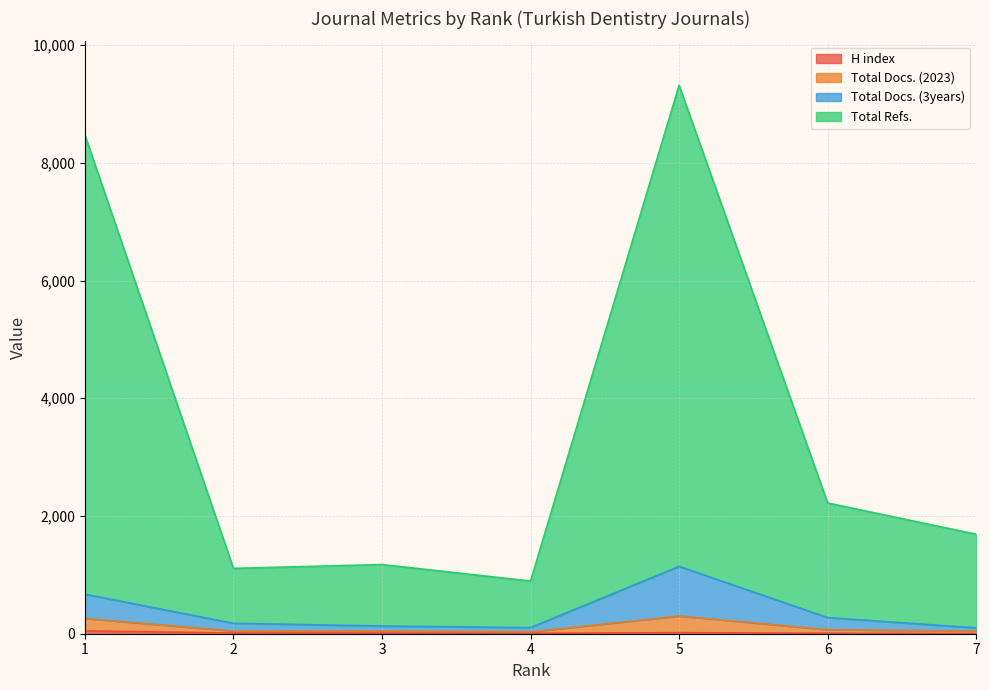

True or false: H index and Total Refs. cross at least once.

False